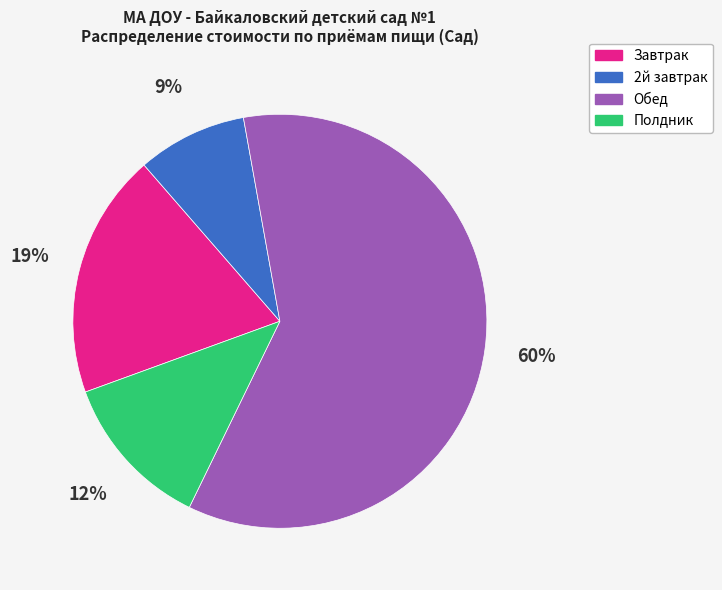

To the nearest percent, what portion does Завтрак represent?

19%